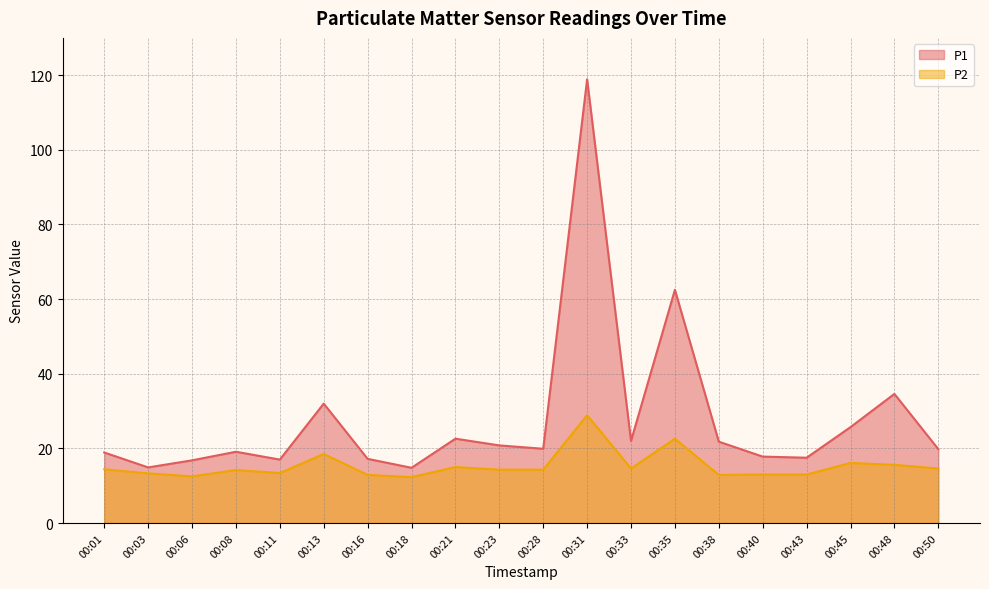

In P2, how many points are lower than both neighbors (excluding endpoints)?

5